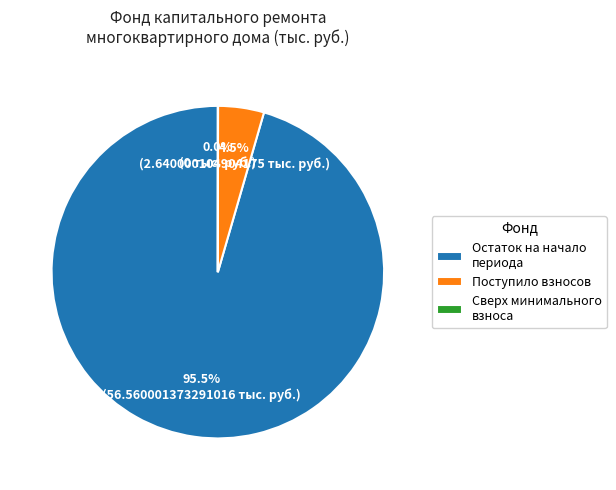

What is the largest slice in the pie chart?

Остаток на начало периода